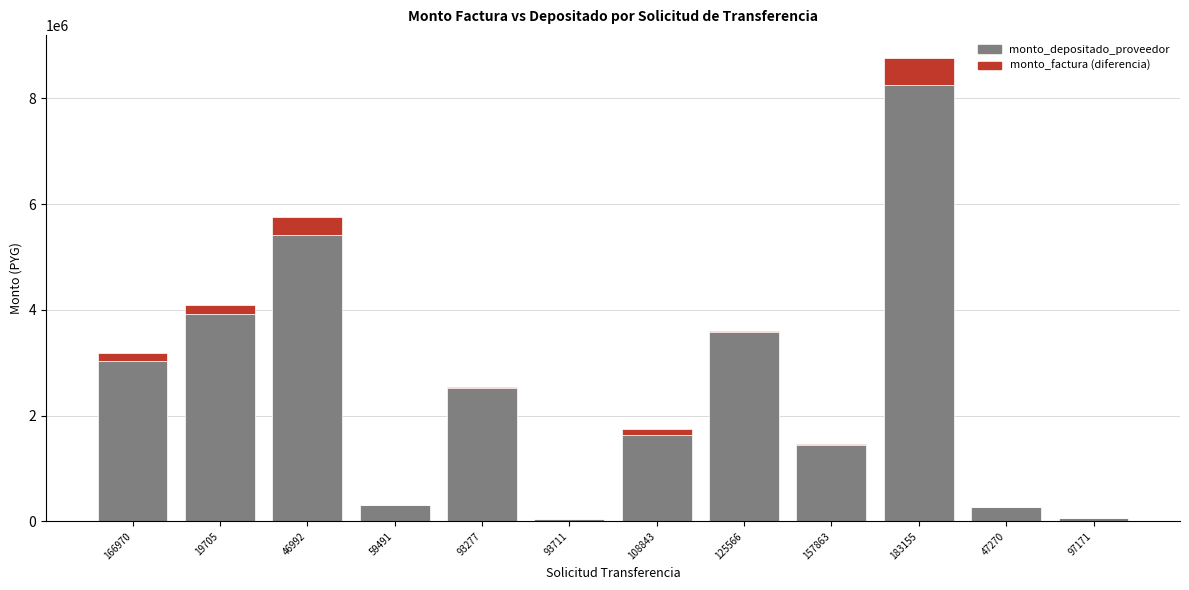

What is the total value across all series at 183155?

8761400